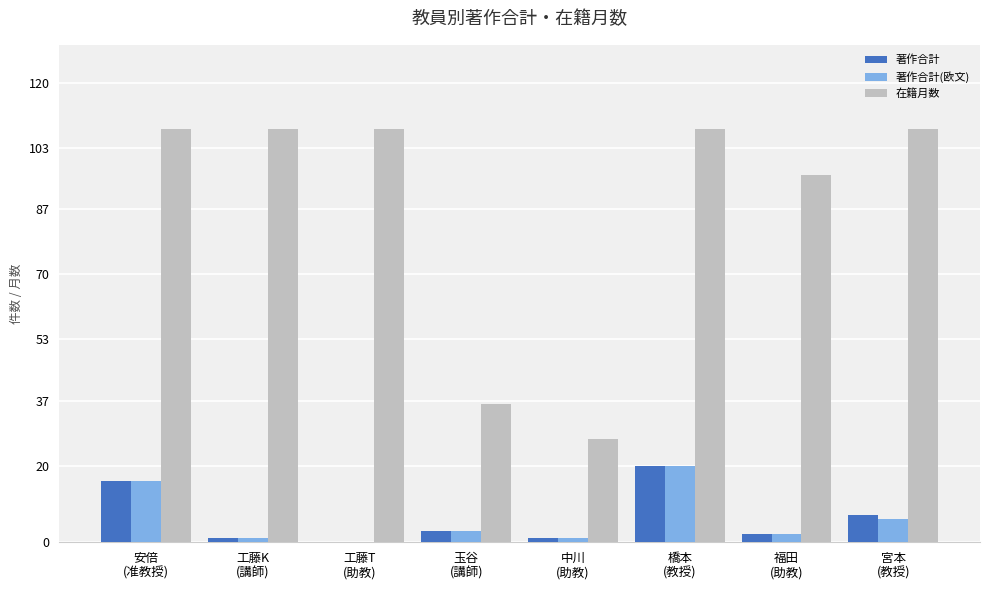

The value of 在籍月数 at 中川
(助教) is 13. True or false?

False